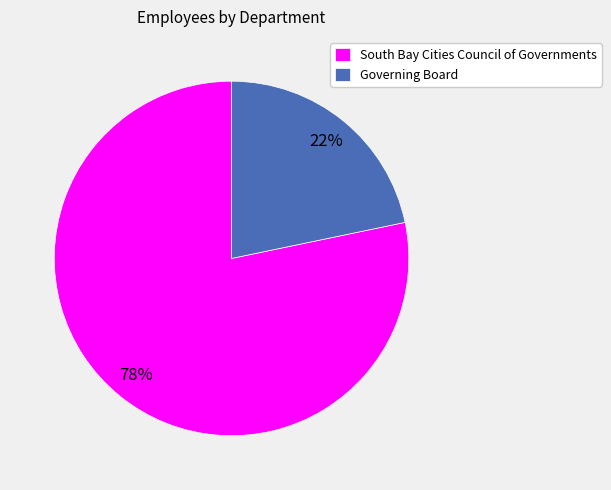

Is the sum of Governing Board and South Bay Cities Council of Governments greater than half?

Yes